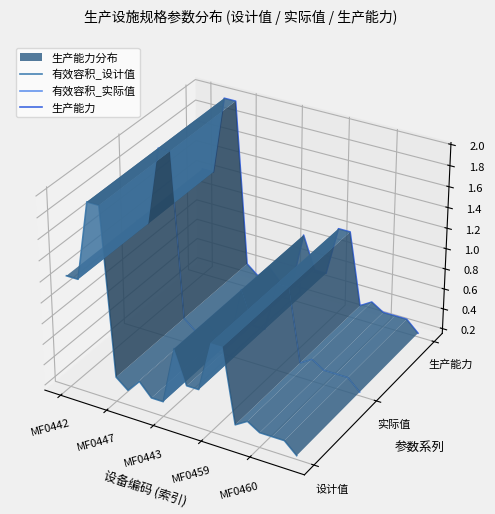

What is the label of the 3rd point from the left?

MF0443